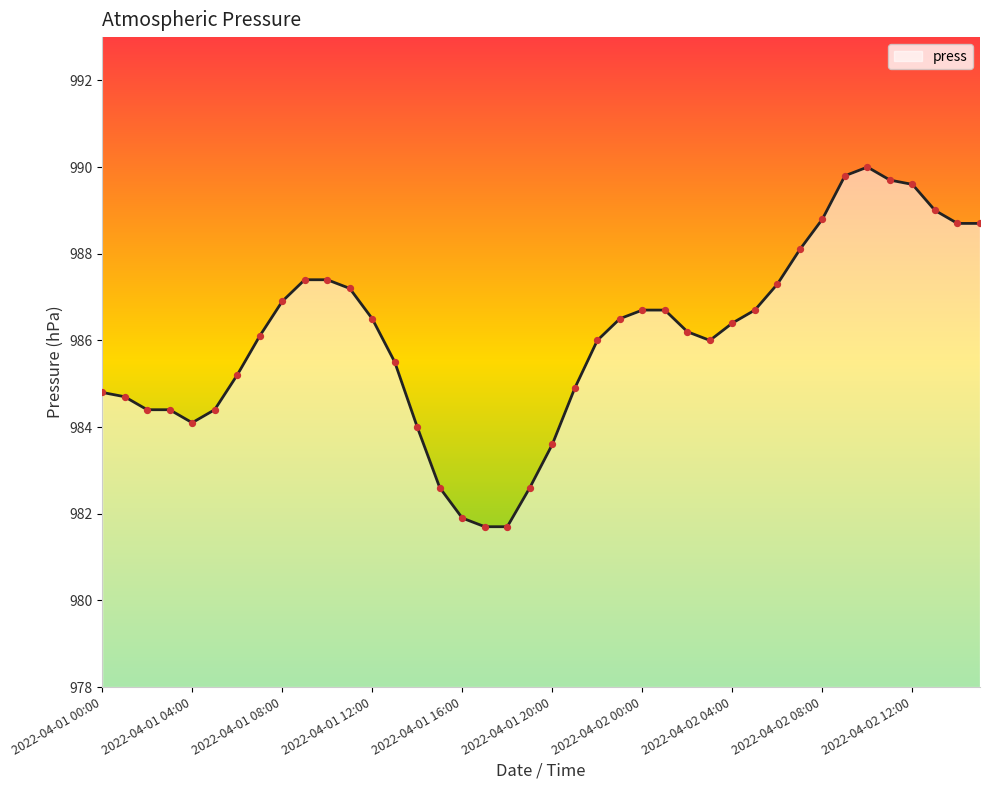

What is the greatest value displayed?

990.0